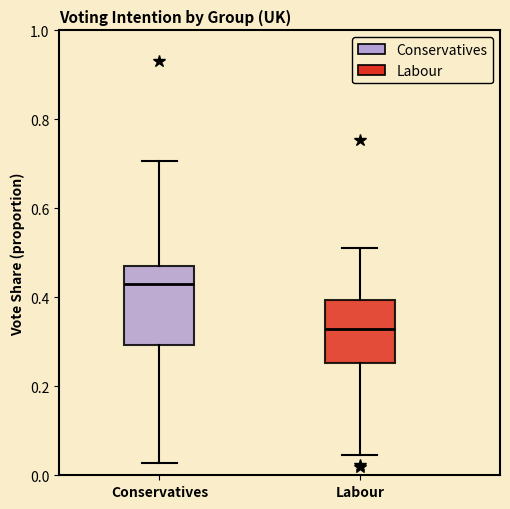

Reading left to right, read every box against the y-axis: the position of its median line, the range the box covers, and the ends of its whiskers. The values are not printed on the chart, so give them approximately, as read against the axis.

Conservatives: median 0.44, box 0.30 to 0.48, whiskers 0.02 to 0.70
Labour: median 0.32, box 0.26 to 0.40, whiskers 0.04 to 0.52